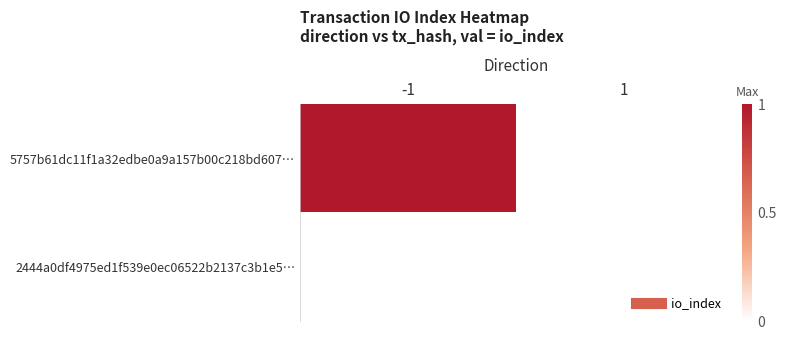

At which category is the sum across all series the highest?

-1